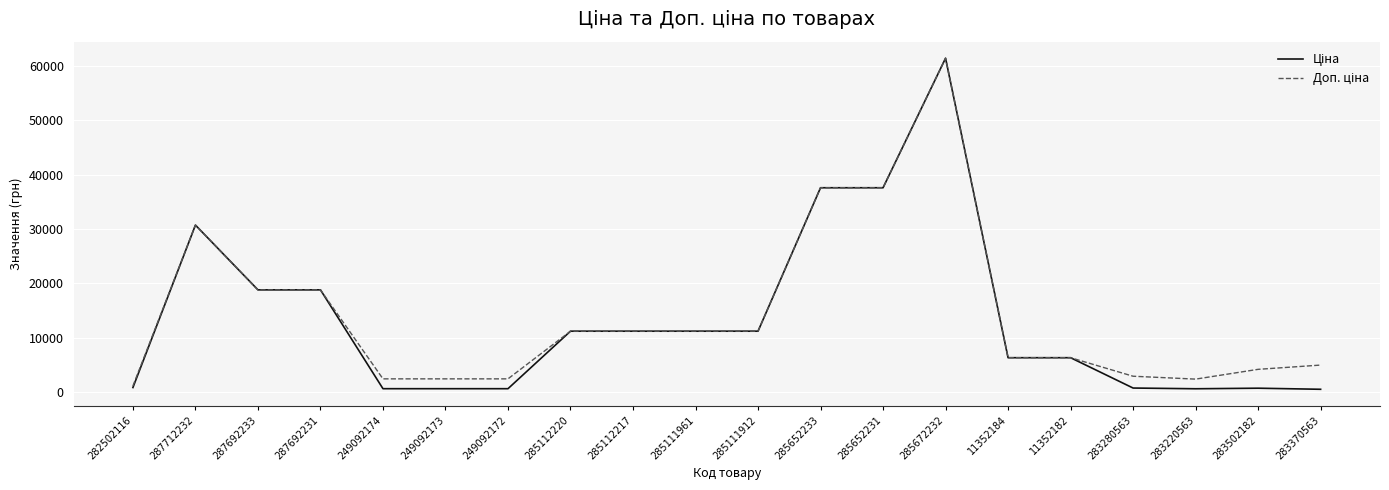

At which category is the sum across all series the highest?

285672232